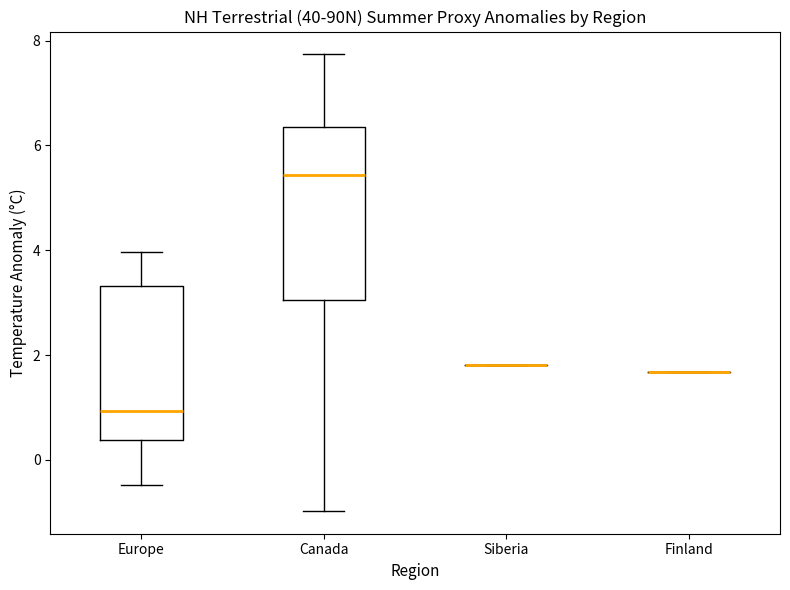

Reading left to right, transcribe this box plot: for each box, give where its median line is, the range the box spans, and where its two whiskers end, as read against the y-axis. The values are not printed on the chart, so give them approximately, as read against the axis.

Europe: median 1.0, box 0.4 to 3.4, whiskers -0.4 to 4.0
Canada: median 5.4, box 3.0 to 6.4, whiskers -1.0 to 7.8
Siberia: box collapsed to a line at 1.8, whiskers 1.8 to 1.8
Finland: box collapsed to a line at 1.6, whiskers 1.6 to 1.6